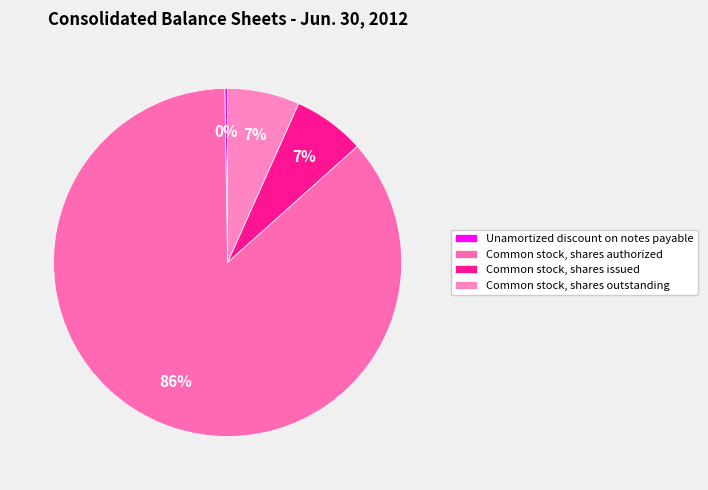

How much of the chart is everything except Common stock, shares authorized?

13.6%